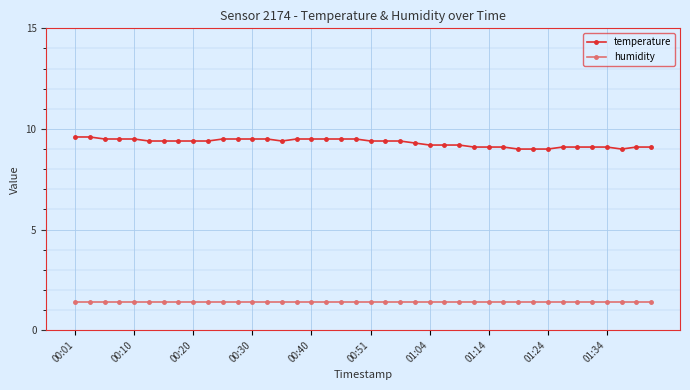

What is the value of the humidity point at the 36th from the left?

1.4